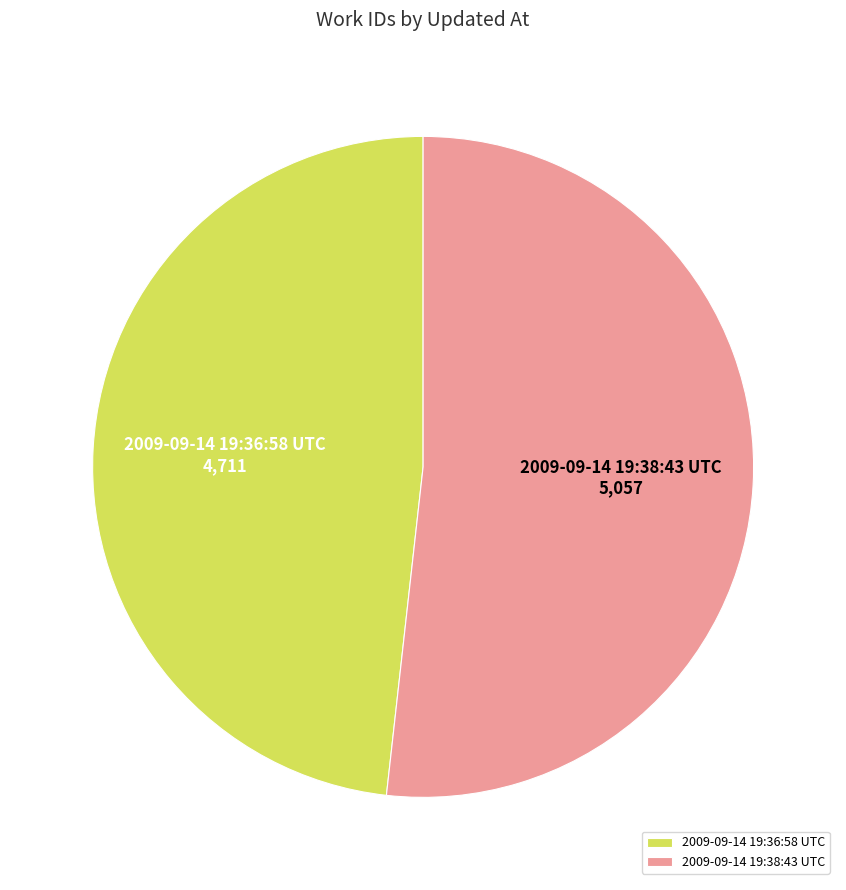

Which has a higher value, 2009-09-14 19:36:58 UTC or 2009-09-14 19:38:43 UTC?

2009-09-14 19:38:43 UTC